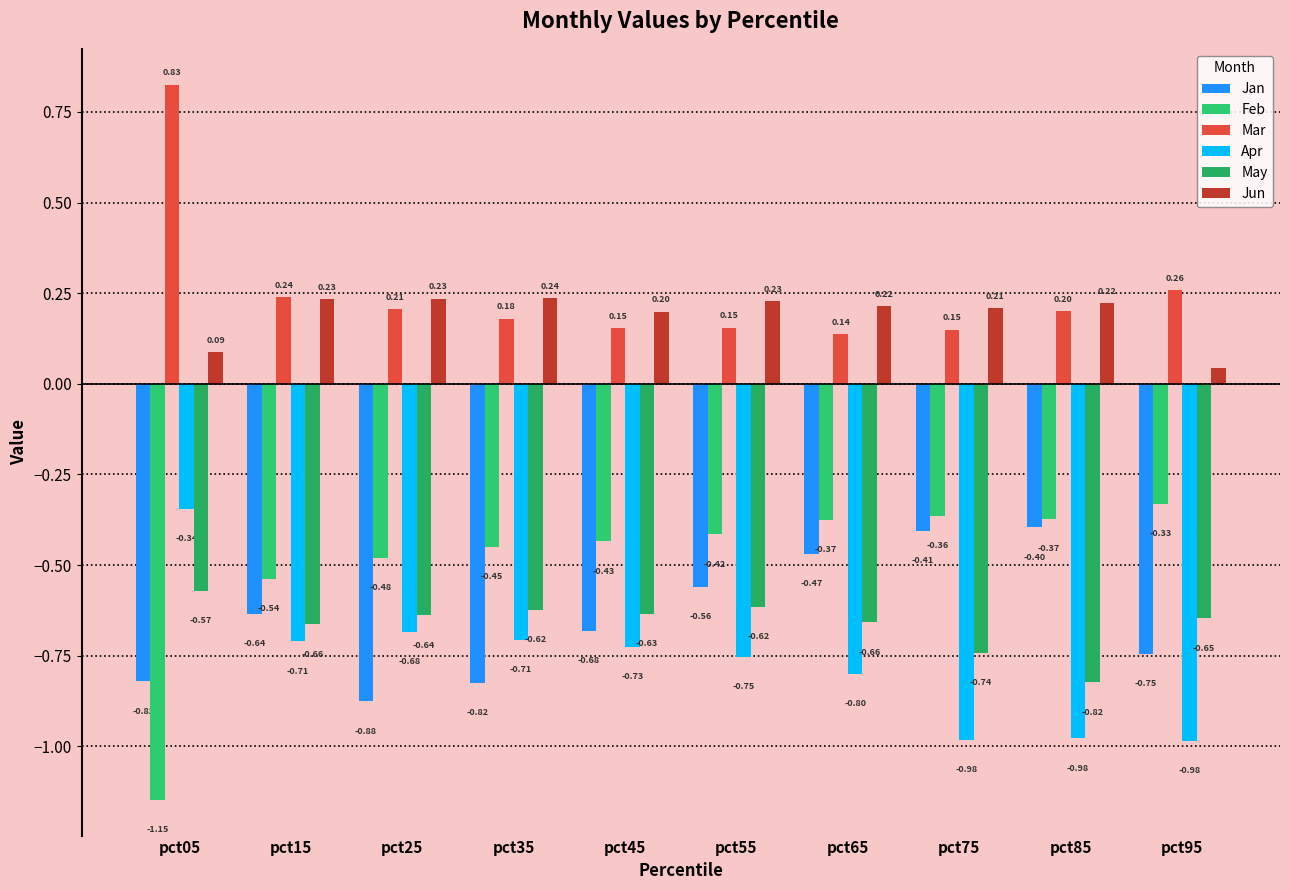

What is the sum of all Jun values?

1.9